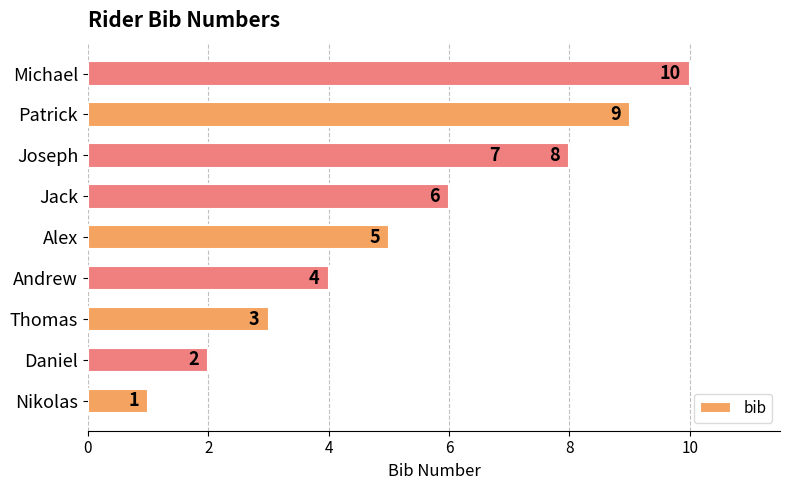

Does the chart contain stacked bars?

No